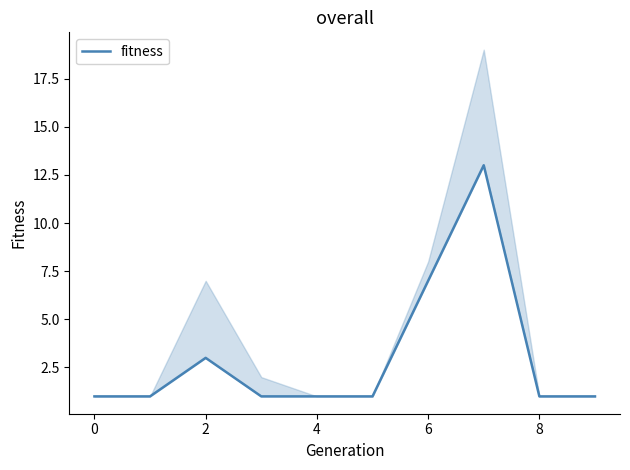

What is the value of the 4th point from the left?

1